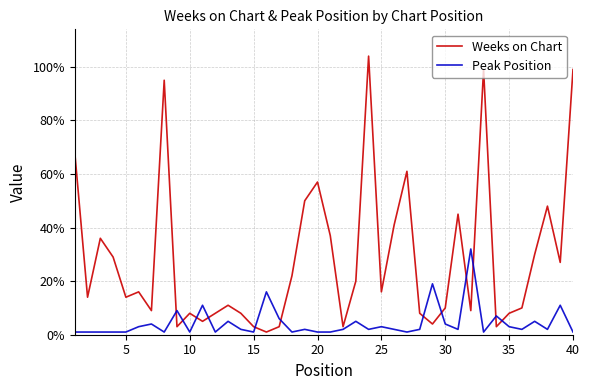

Which series has the largest total across all categories?

Weeks on Chart